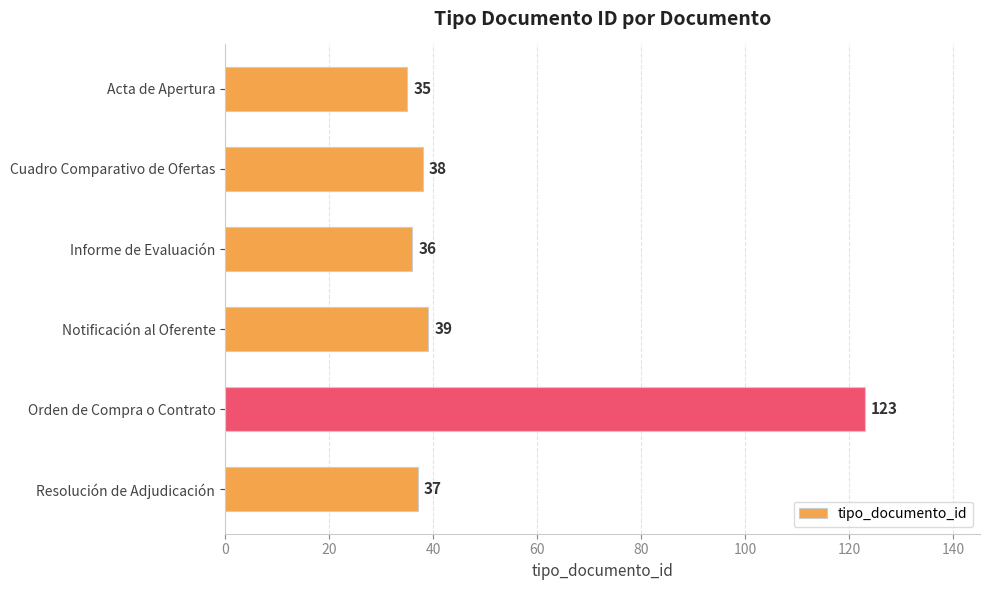

List the labels in order of value, smallest first.

Acta de Apertura, Informe de Evaluación, Resolución de Adjudicación, Cuadro Comparativo de Ofertas, Notificación al Oferente, Orden de Compra o Contrato